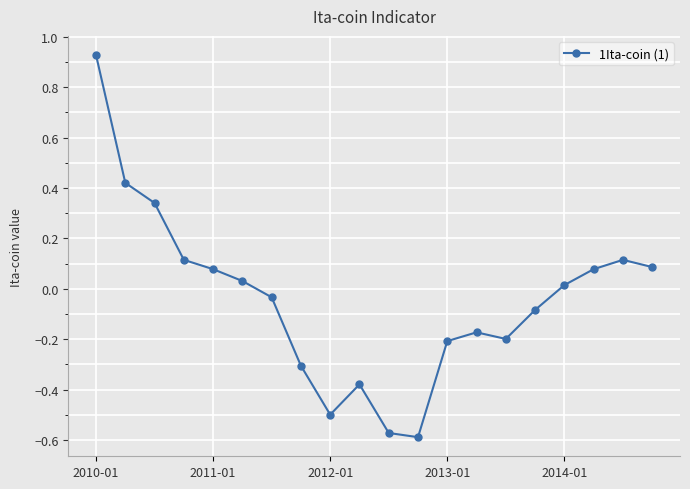

What is the difference between the maximum and minimum values?

1.5